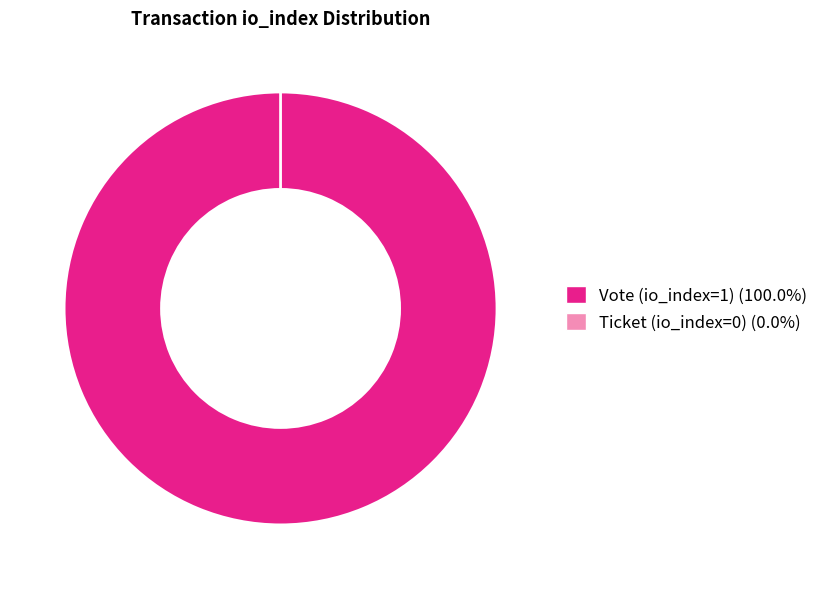

To the nearest percent, what is the average slice percentage?

50%